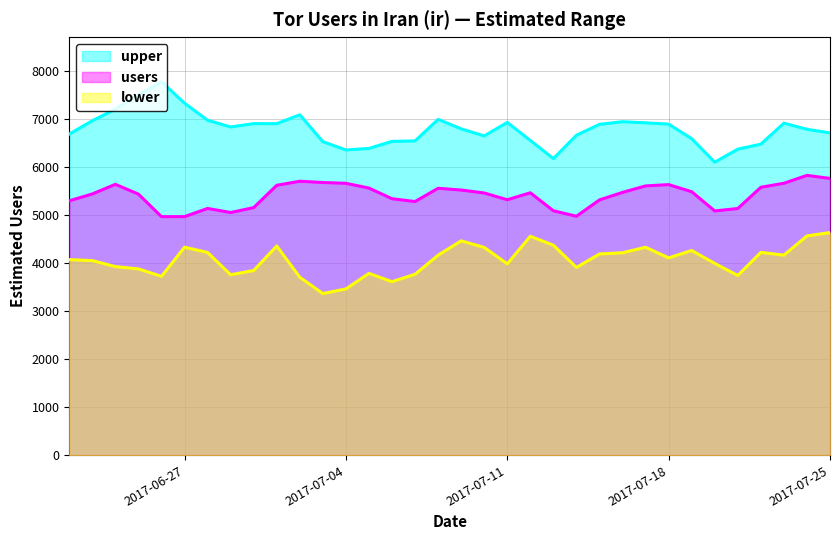

Reading left to right, list all the values displayed in this chart.

upper: 6683	6960	7201	7501	7769	7325	6971	6830	6900	6899	7084	6524	6352	6384	6531	6540	6989	6791	6644	6925	6549	6172	6658	6885	6940	6917	6889	6587	6097	6369	6473	6910	6782	6707
users: 5294	5437	5637	5433	4964	4965	5135	5050	5153	5617	5701	5675	5658	5559	5337	5279	5555	5518	5457	5316	5461	5087	4973	5313	5469	5604	5631	5483	5083	5134	5576	5659	5823	5760
lower: 4070	4050	3925	3877	3722	4329	4219	3755	3844	4354	3703	3364	3461	3784	3611	3766	4163	4461	4324	3982	4556	4370	3908	4188	4213	4327	4106	4260	3991	3740	4221	4163	4564	4632